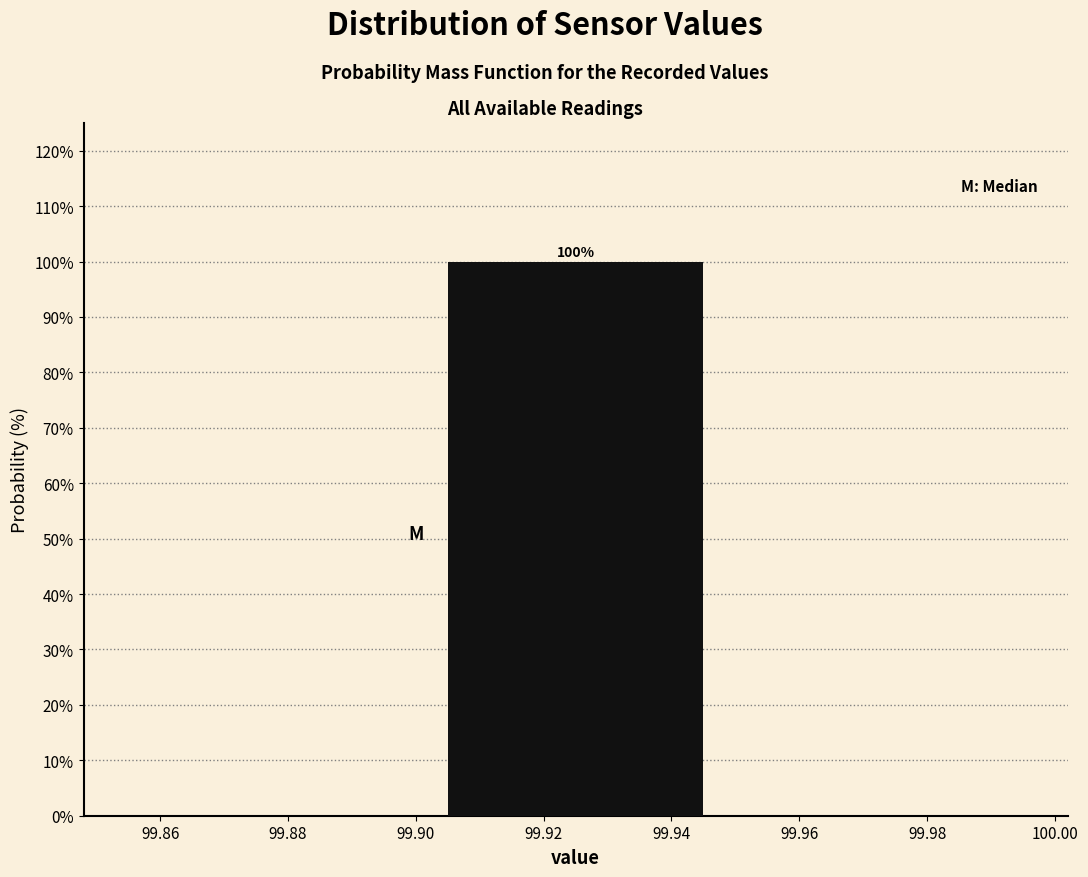

Which range on the x-axis has the tallest bar?

99.90 to 99.95